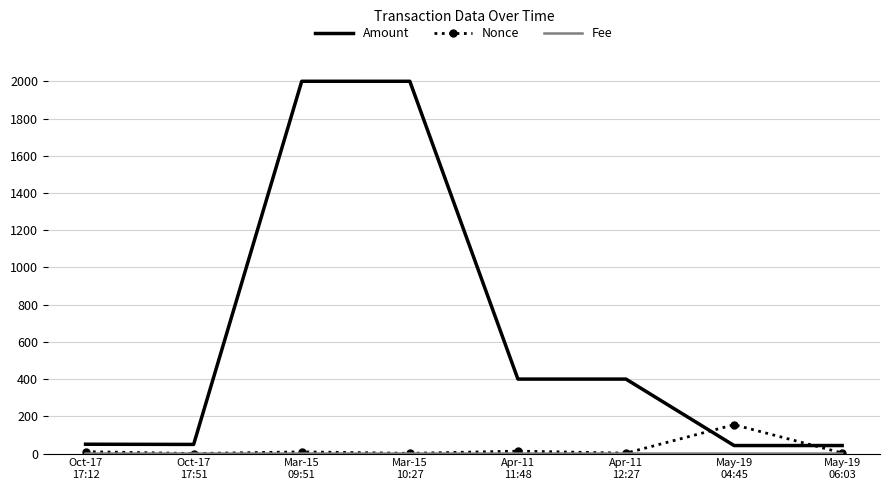

Is this an area chart (filled region under the line)?

No